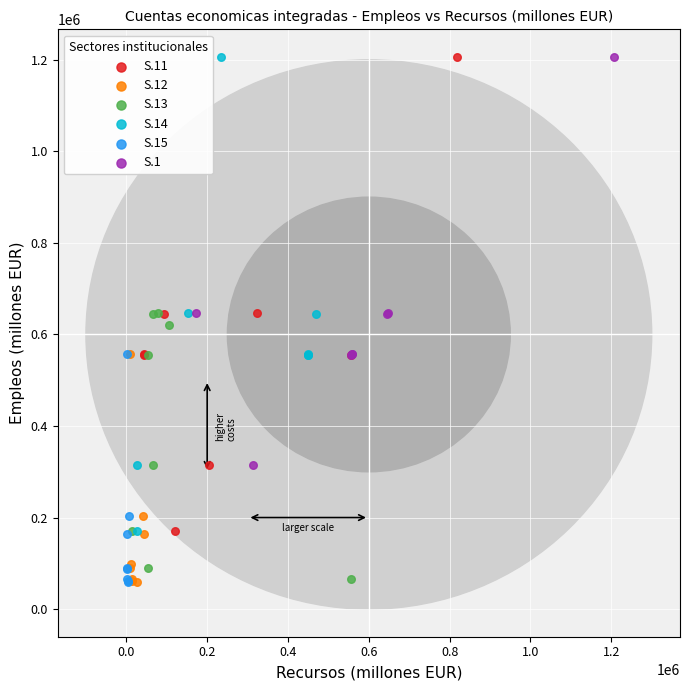

What are all the series names shown in the legend?

S.11, S.12, S.13, S.14, S.15, S.1